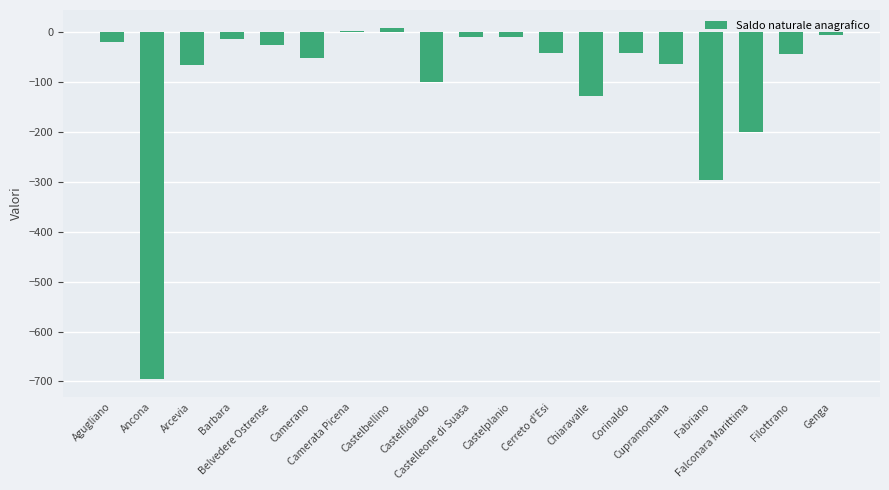

What is the sum of all values?

-1814